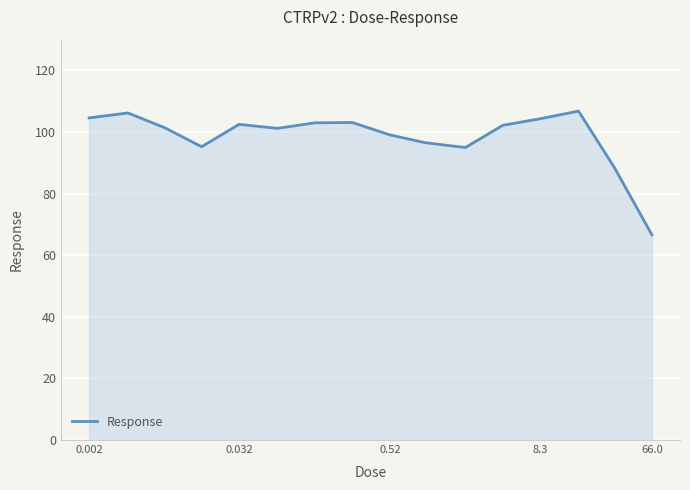

How many values are below 102?

8